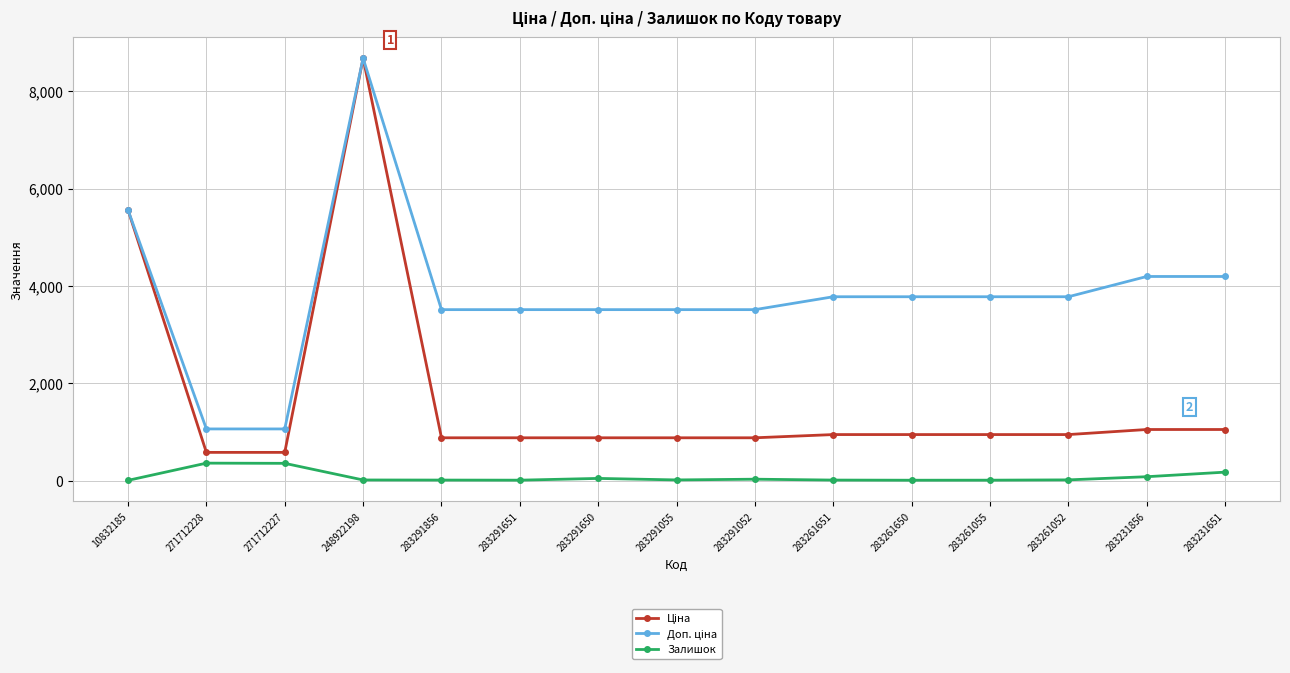

Which label corresponds to the largest value in the chart?

248922198